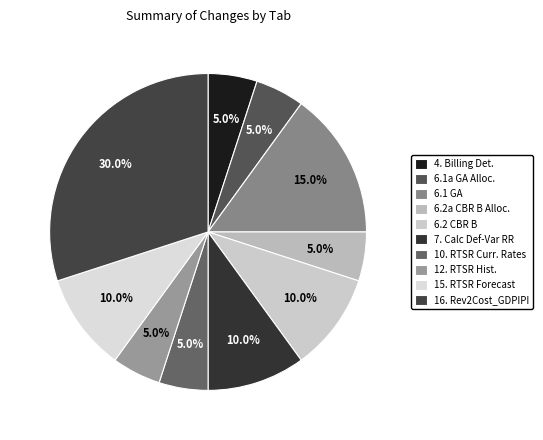

Count the number of slices in the pie.

10